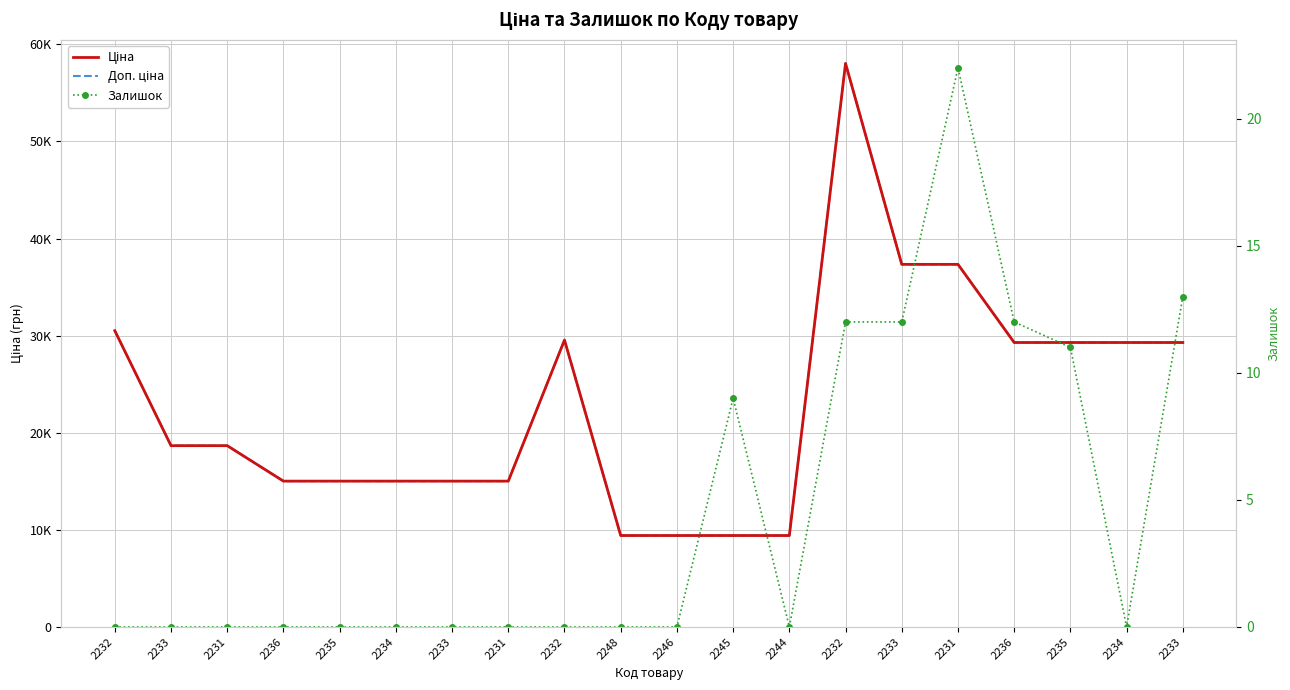

Rank the series by their maximum value, from highest to lowest.

Ціна, Доп. ціна, Залишок